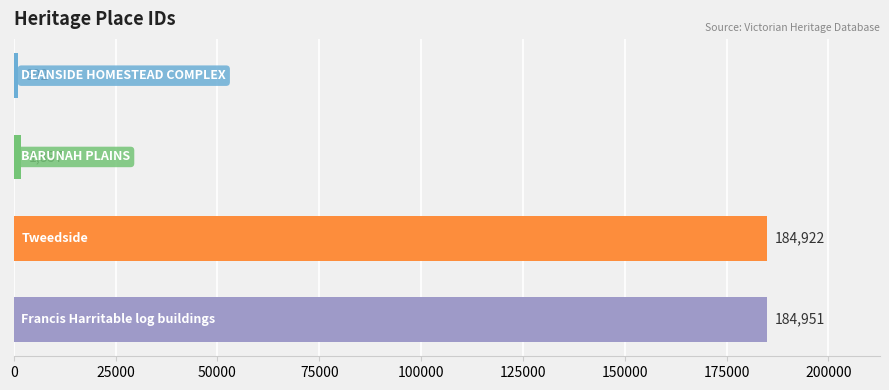

What is the maximum value shown in the chart?

184951